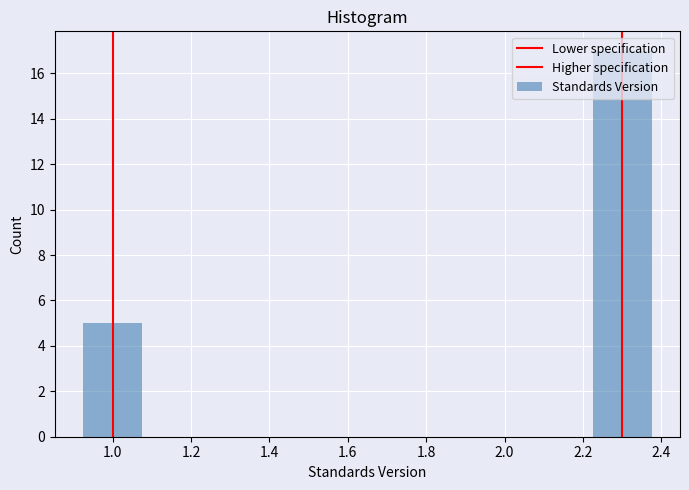

Does the chart contain any negative values?

No